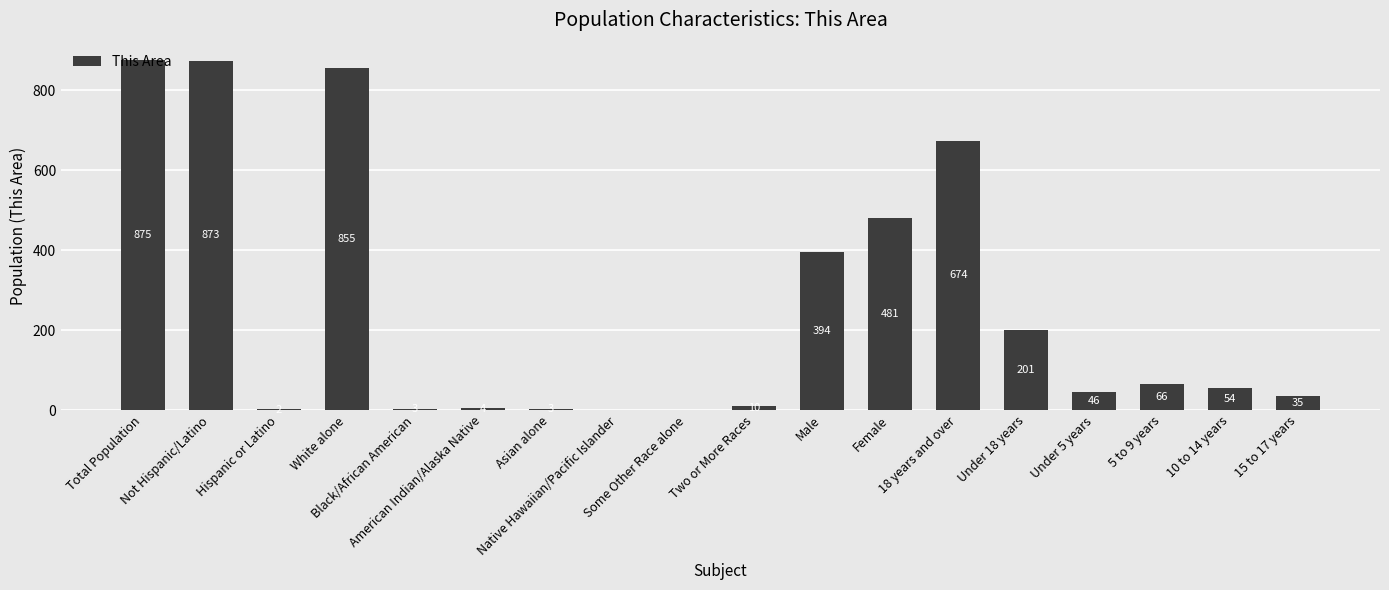

What is the ratio of the value at White alone to the value at 10 to 14 years?

15.8